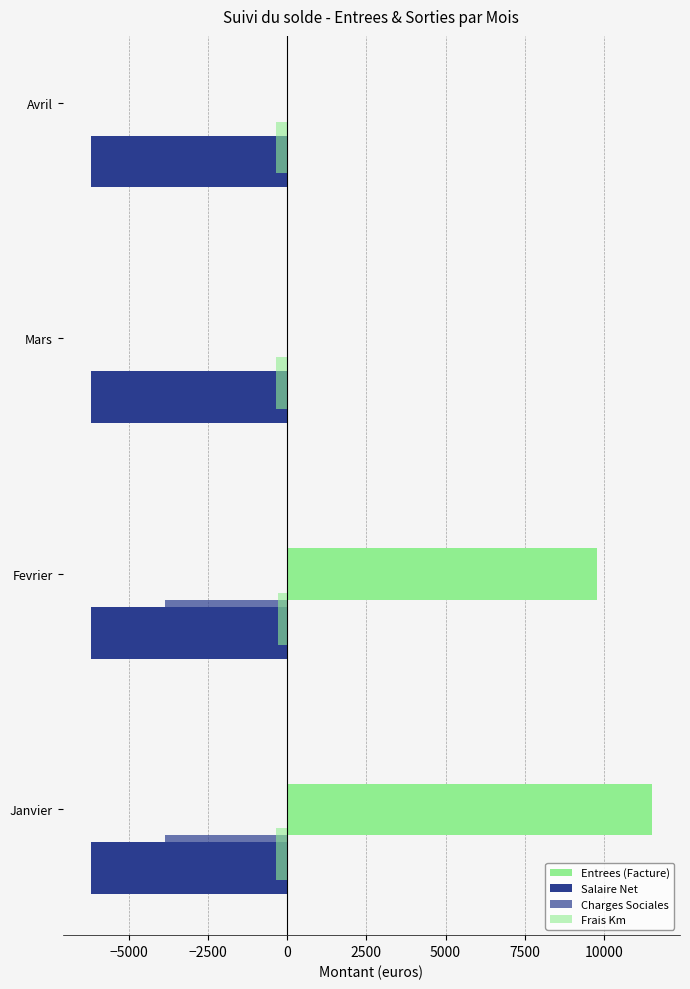

What is the label of the 2nd bar from the right?

−2500